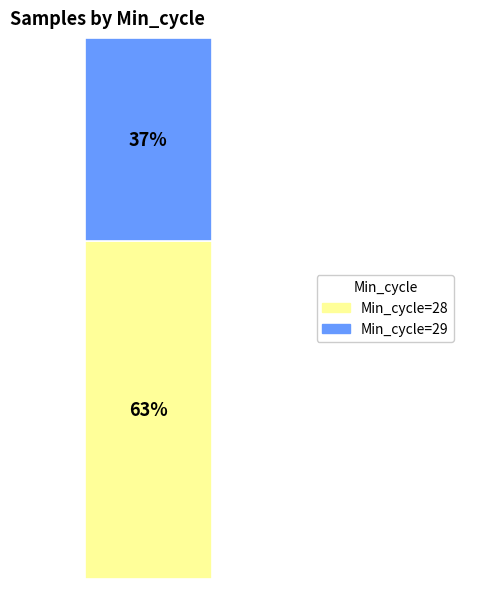

What are all the series names shown in the legend?

Min_cycle=28, Min_cycle=29